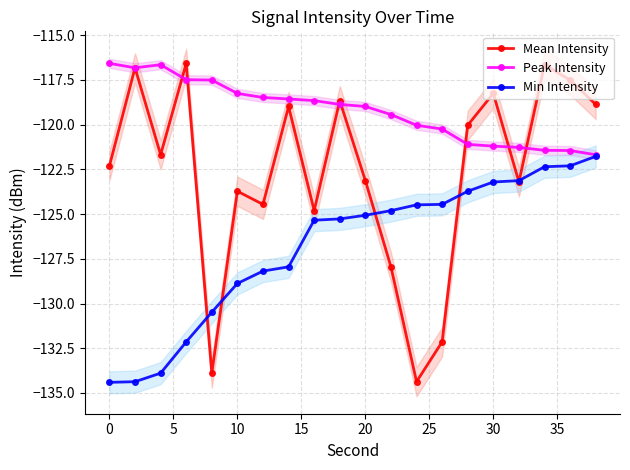

Is this an area chart (filled region under the line)?

No